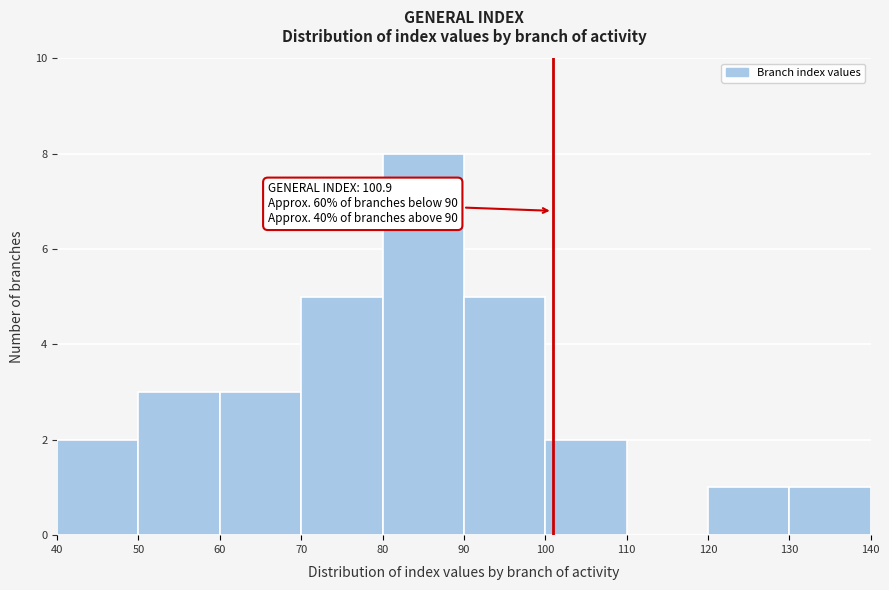

Over which range of the x-axis is the bar tallest?

80 to 90